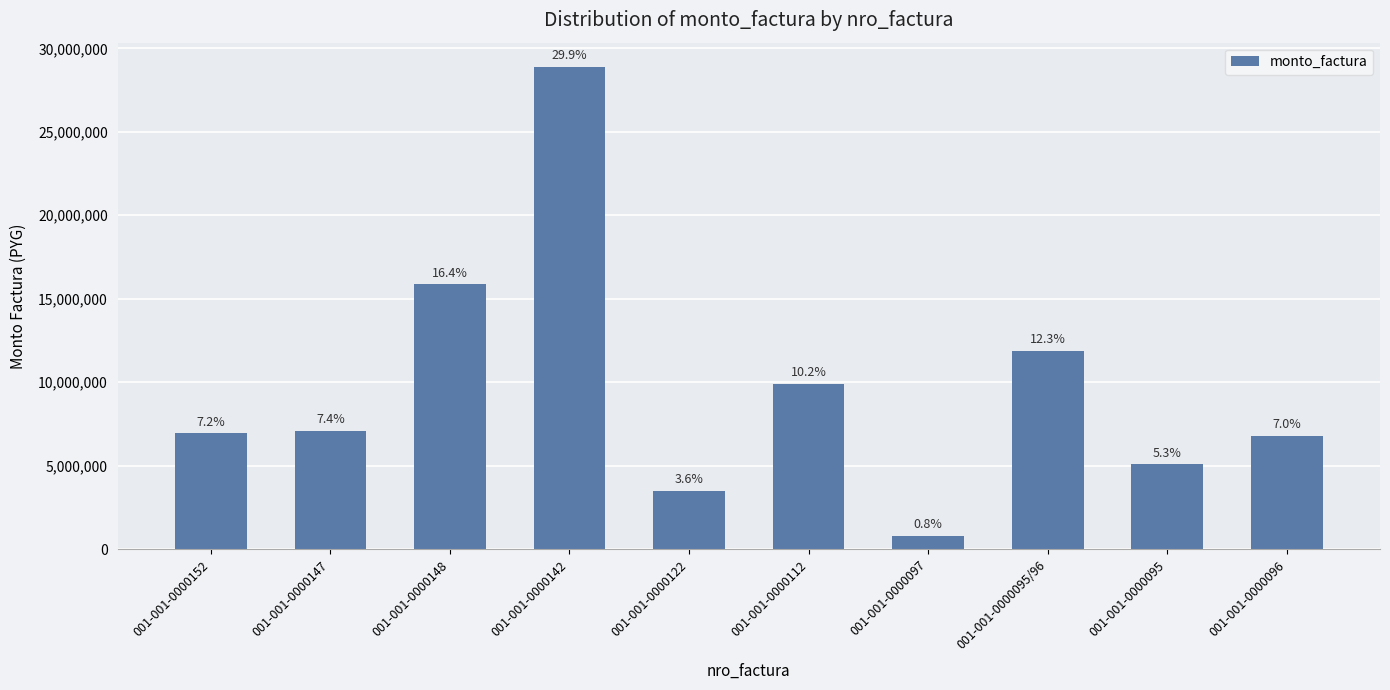

Reading left to right, transcribe all the data shown in this chart.

6934500	7110000	15857000	28893000	3493500	9893000	775000	11862500	5078000	6784500